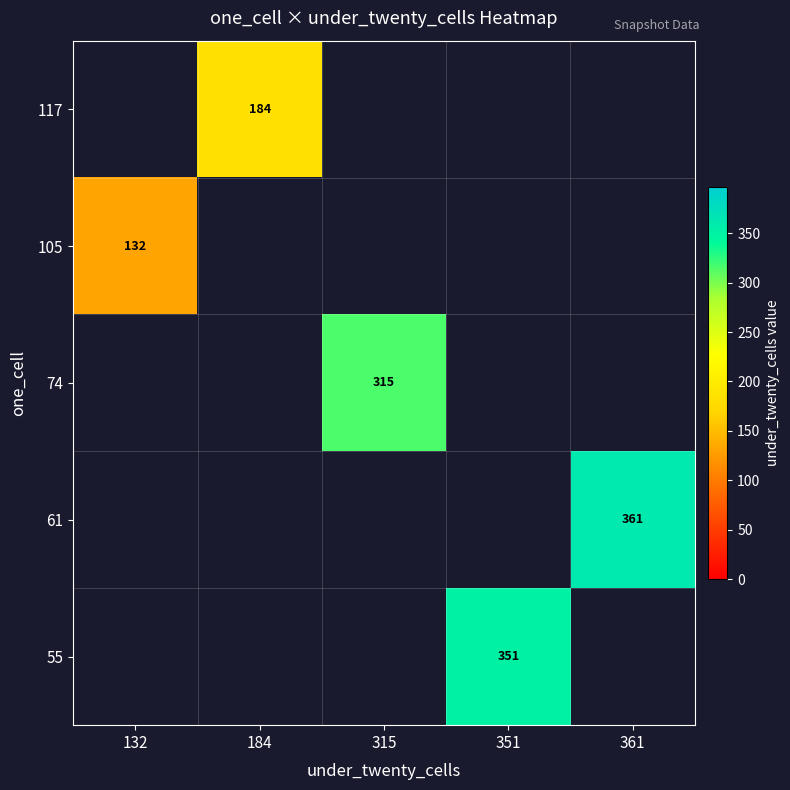

Is the value of 105 at 132 greater than the value of 55 at 351?

No